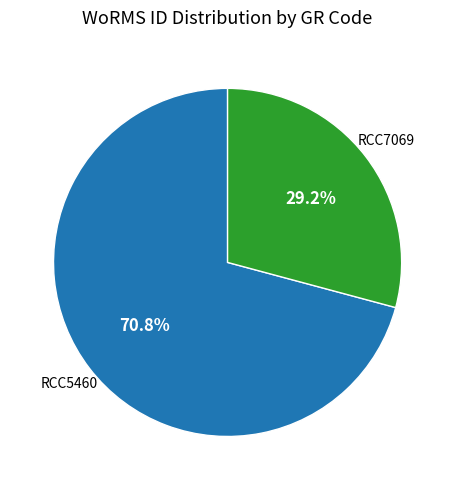

Is there a majority slice in this chart?

Yes